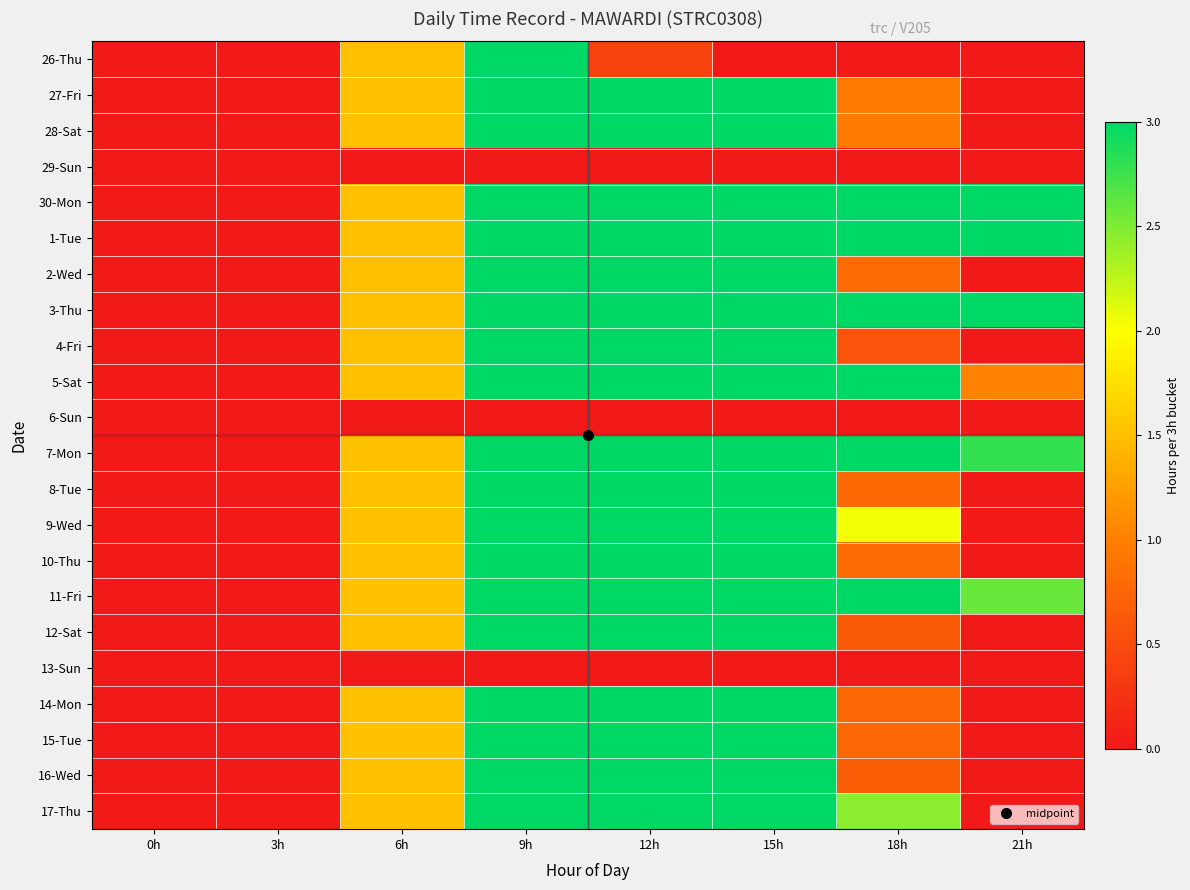

Which series has the largest range (max minus min)?

26-Thu